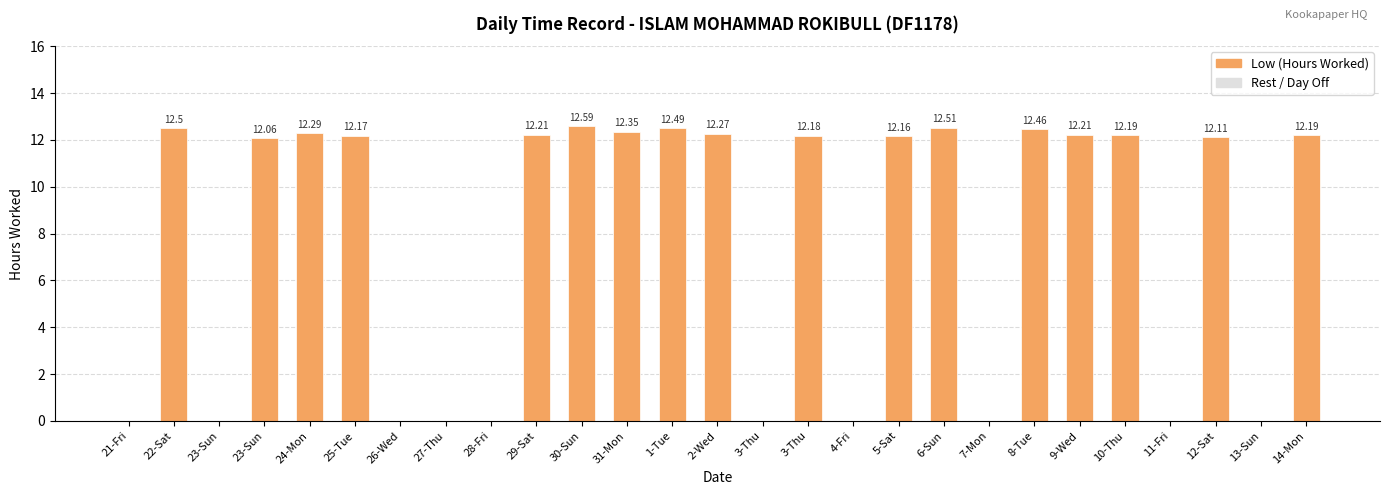

Reading right to left, transcribe all the data shown in this chart.

12.2	0.0	12.1	0.0	12.2	12.2	12.5	0.0	12.5	12.2	0.0	12.2	0.0	12.3	12.5	12.3	12.6	12.2	0.0	0.0	0.0	12.2	12.3	12.1	0.0	12.5	0.0